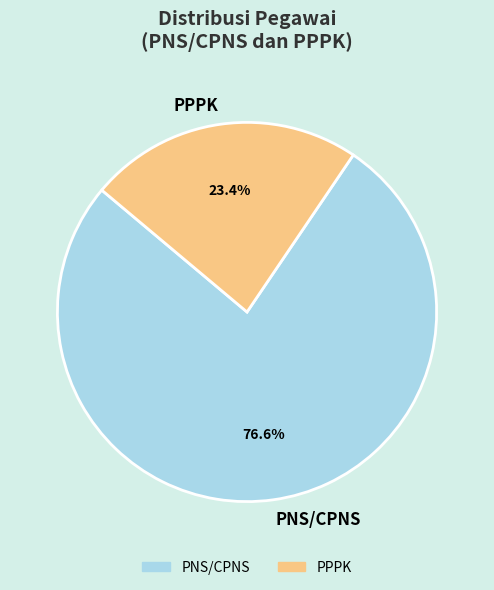

Is the sum of PPPK and PNS/CPNS greater than half?

Yes